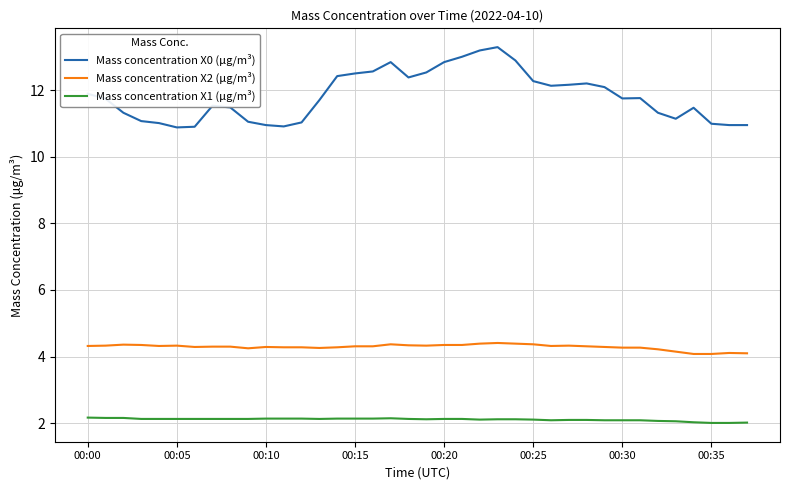

List the series in order of their overall mean, lowest first.

Mass concentration X1 (μg/m³), Mass concentration X2 (μg/m³), Mass concentration X0 (μg/m³)